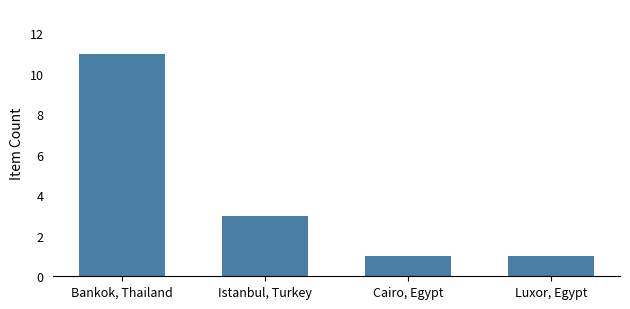

Where is the data nearest to the value 6?

Istanbul, Turkey